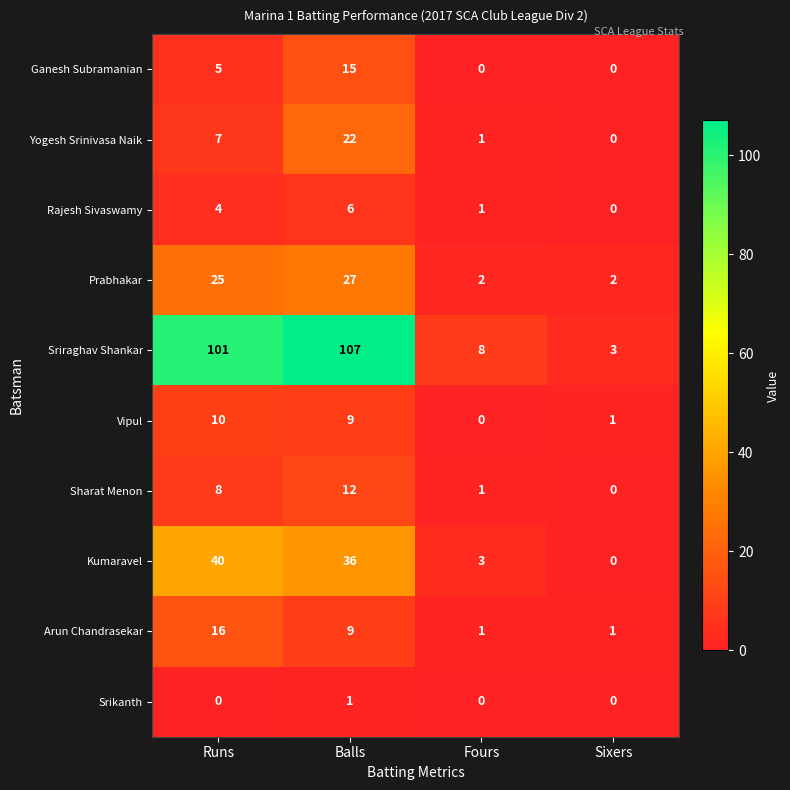

The Ganesh Subramanian series shows 10 at Fours. True or false?

False